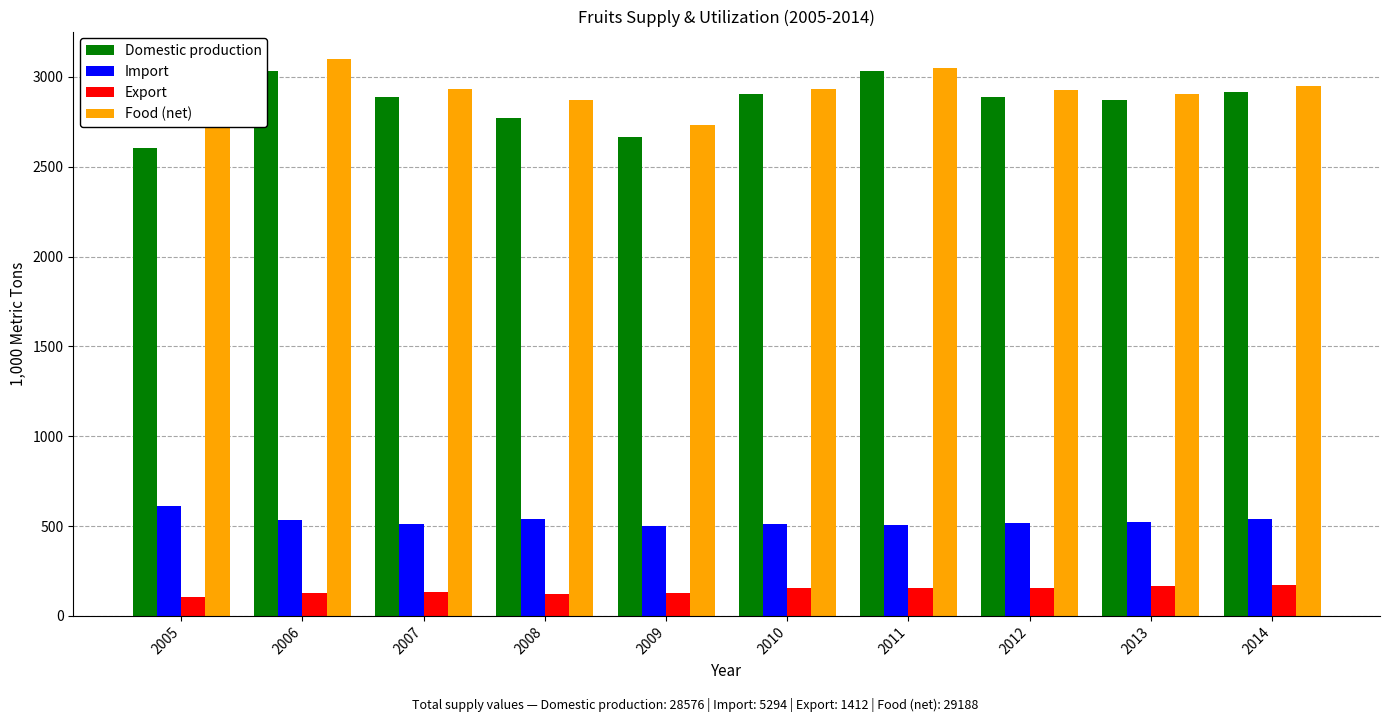

Is the value of Domestic production at 2006 greater than the value of Export at 2008?

Yes